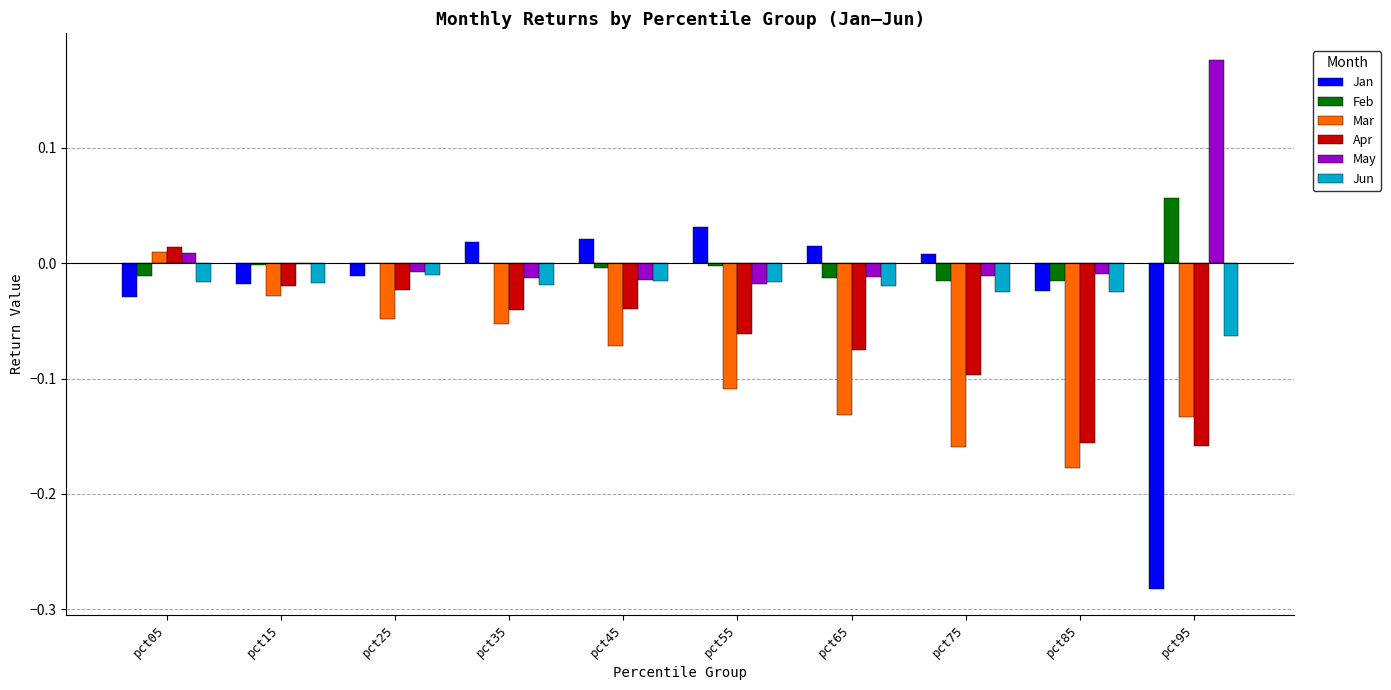

How many values in Apr are above zero?

1